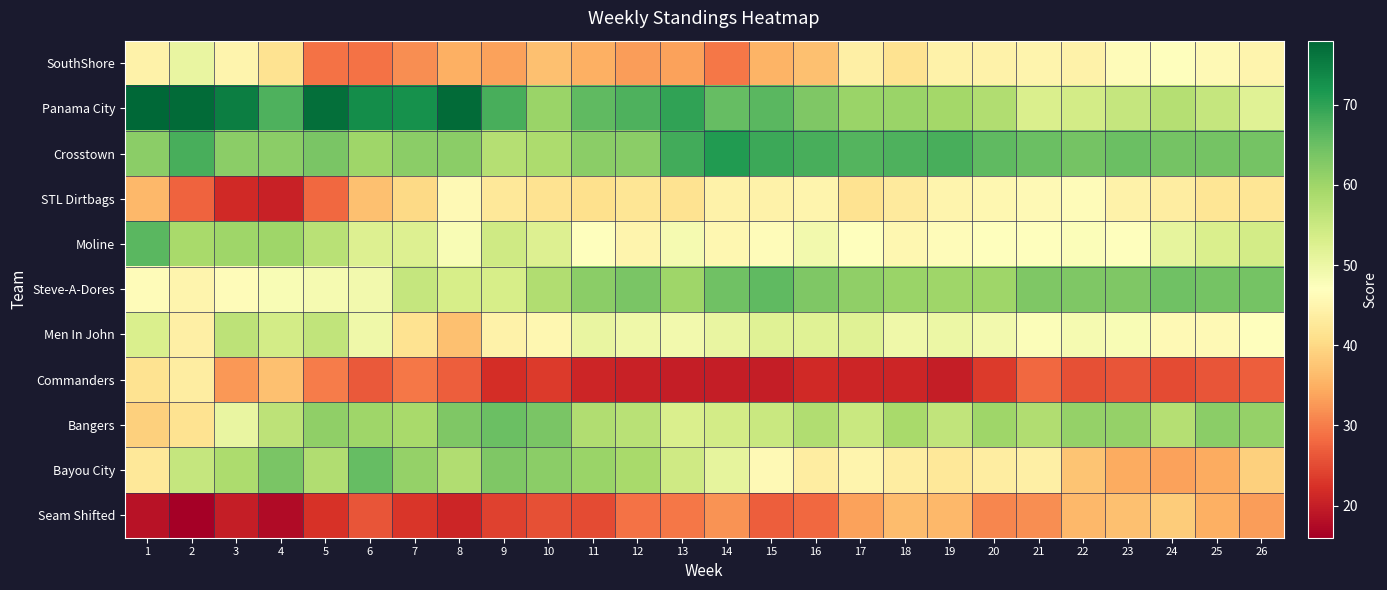

Which has a higher value, 15 or 12?

15